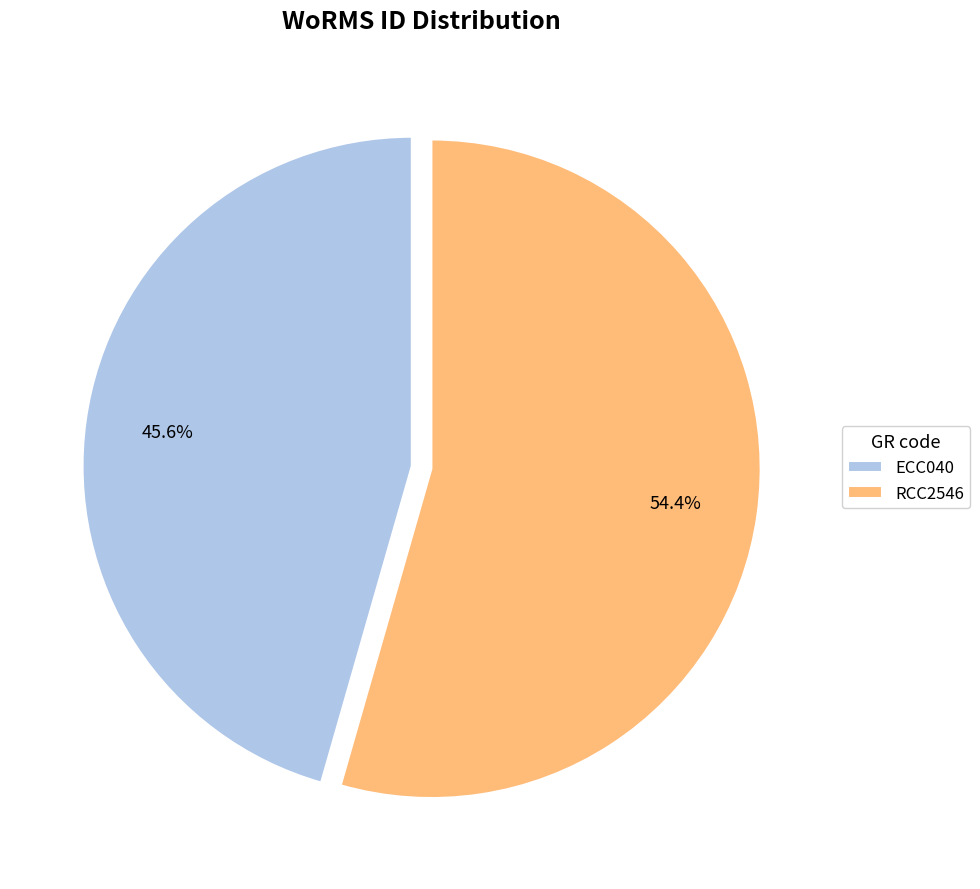

The RCC2546 slice represents 54% of the pie. True or false?

True